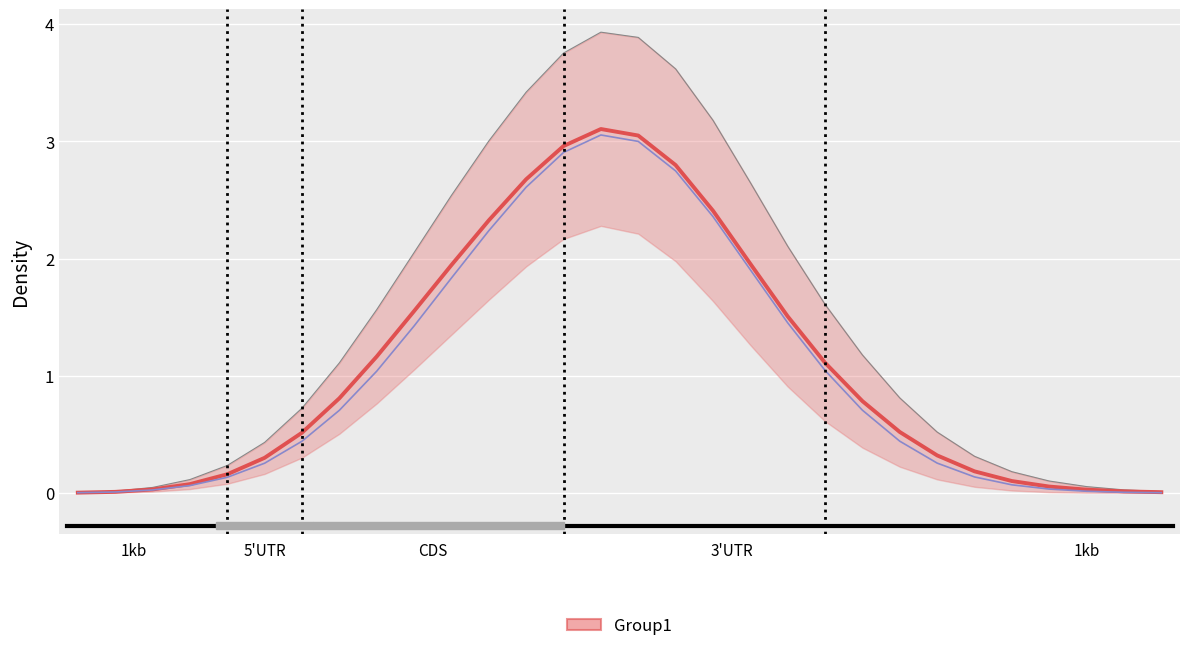

Is the value of Group1_lower at 10 greater than the value of Group1_upper at 9?

Yes